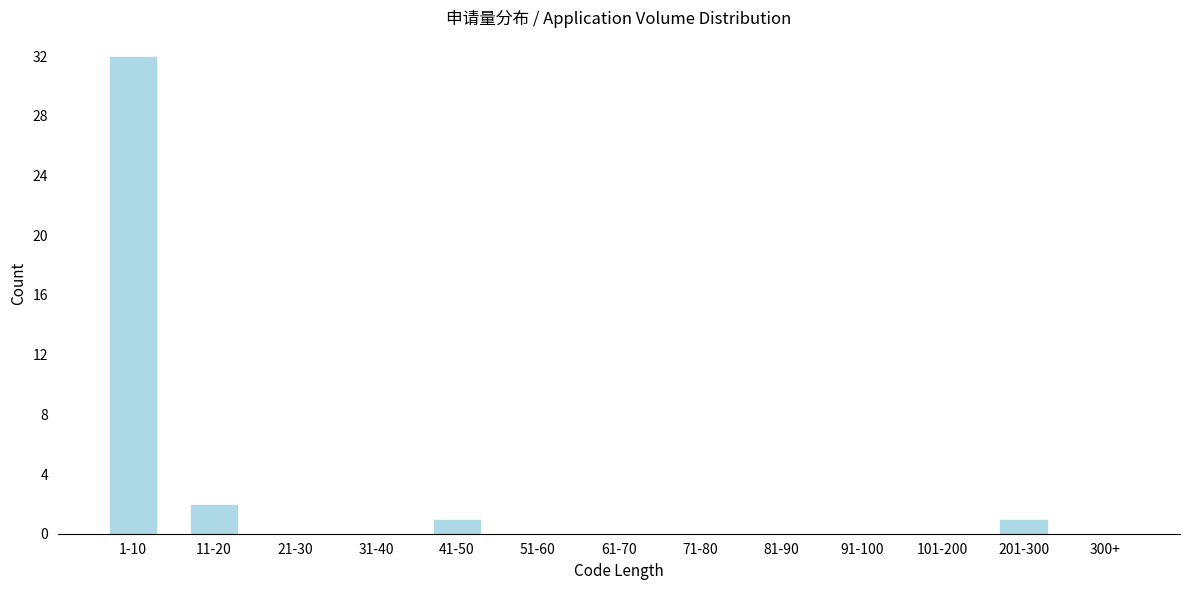

Reading left to right, transcribe all the data shown in this chart.

1-10=32	11-20=2	21-30=0	31-40=0	41-50=1	51-60=0	61-70=0	71-80=0	81-90=0	91-100=0	101-200=0	201-300=1	300+=0